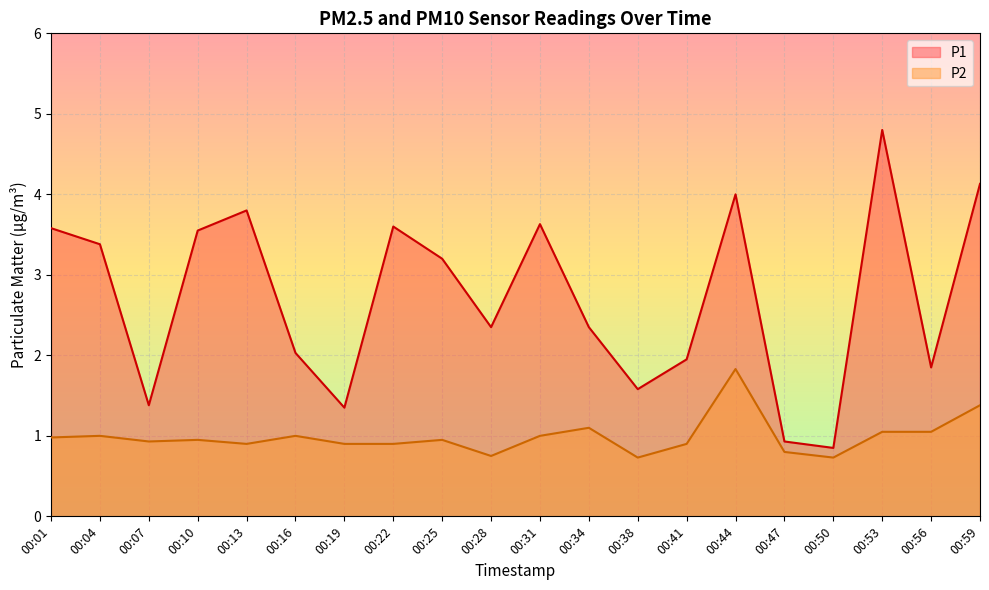

The P2 series shows 0.2 at 00:25. True or false?

False